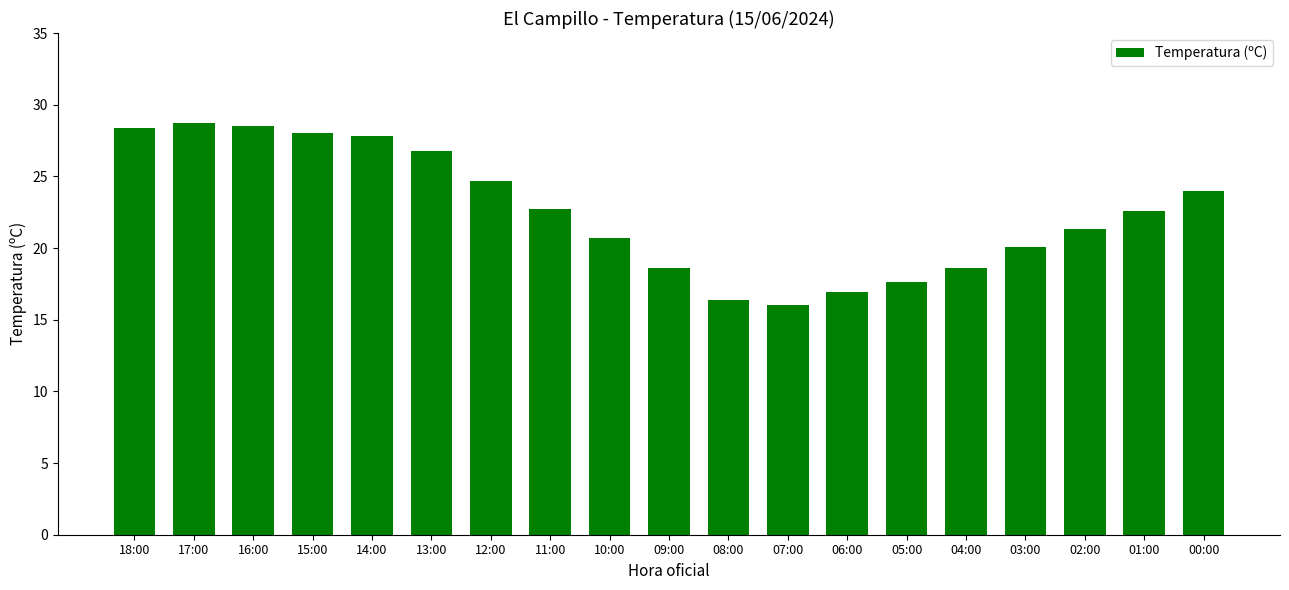

What is the sum of all values?

428.4